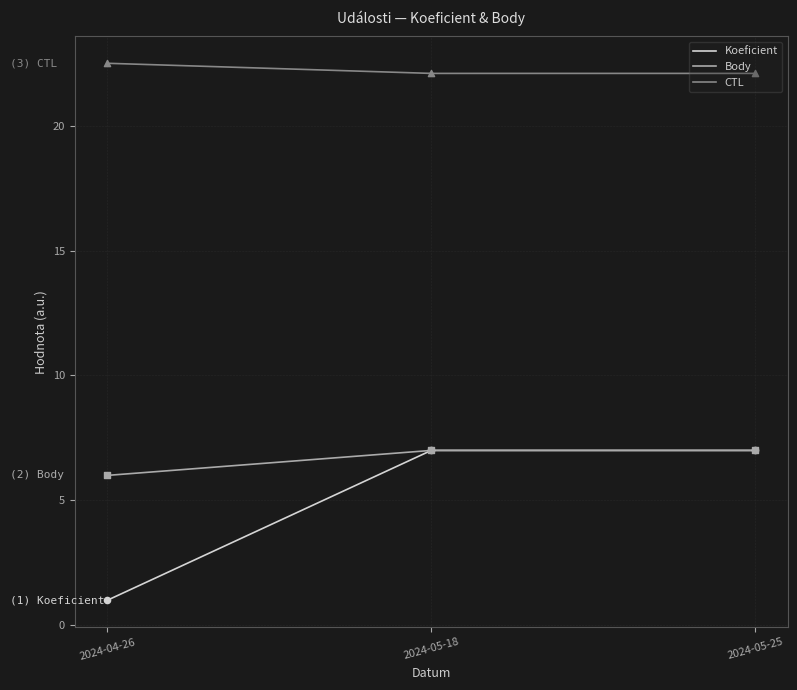

At which category is the sum across all series the highest?

2024-05-25